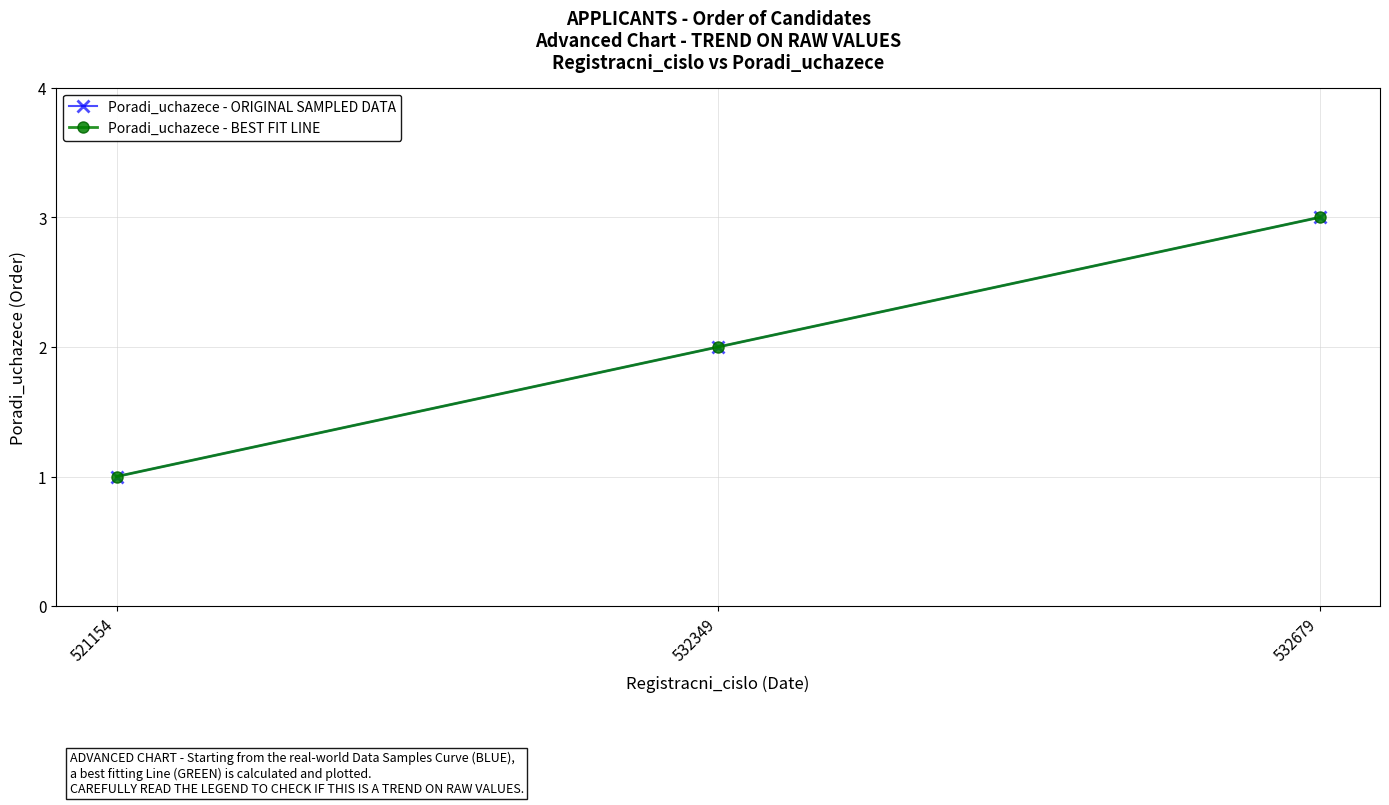

Which category has the lowest value across all series?

521154